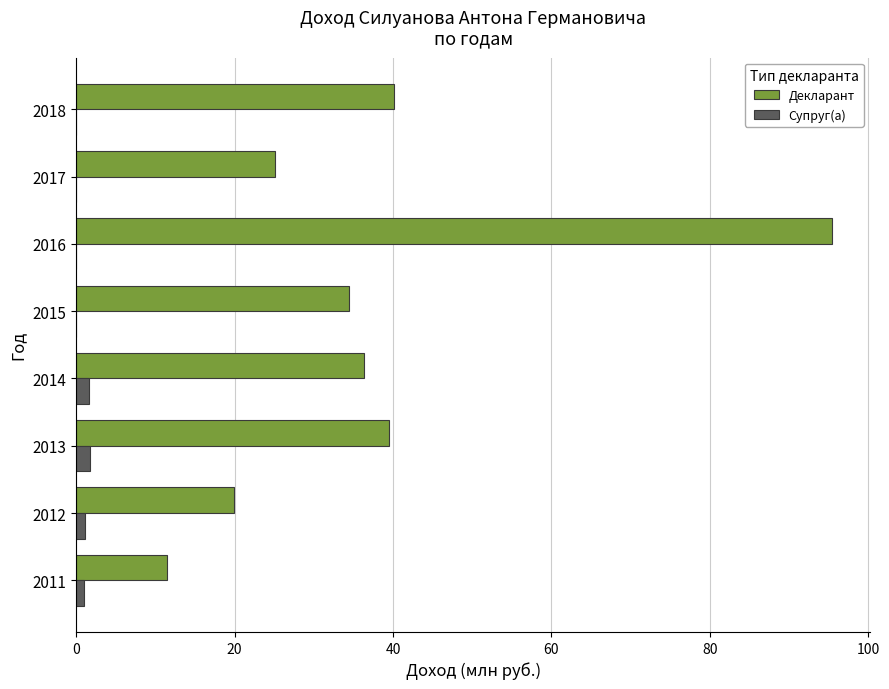

How many data points does each series have?

8